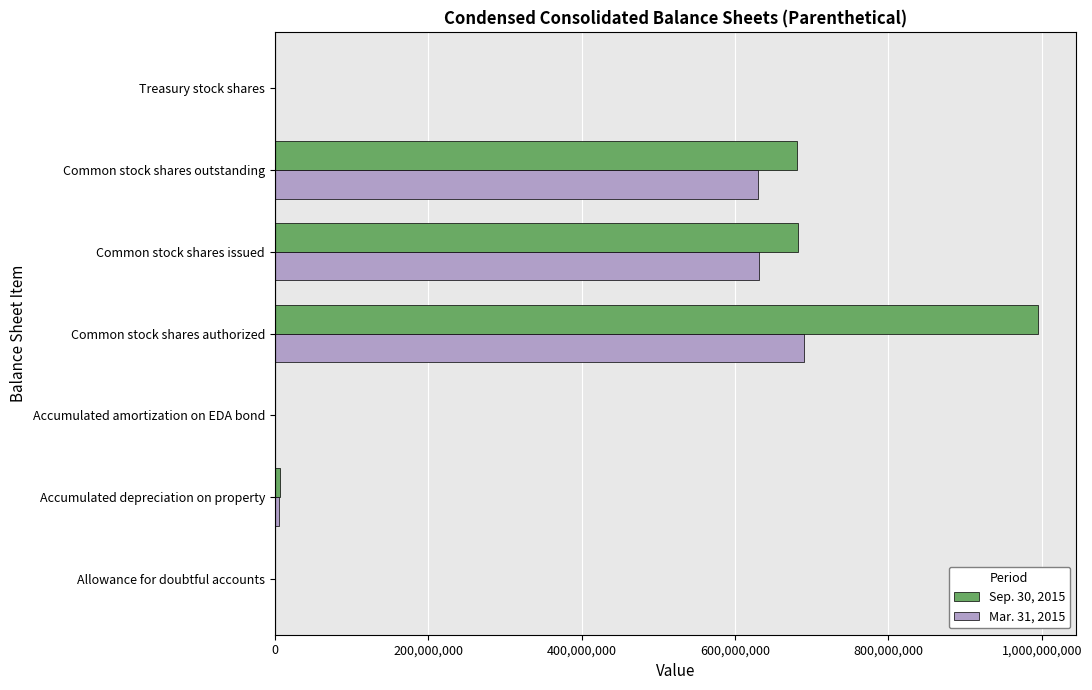

Is it true that Mar. 31, 2015 equals 1023176784 at Common stock shares issued?

False